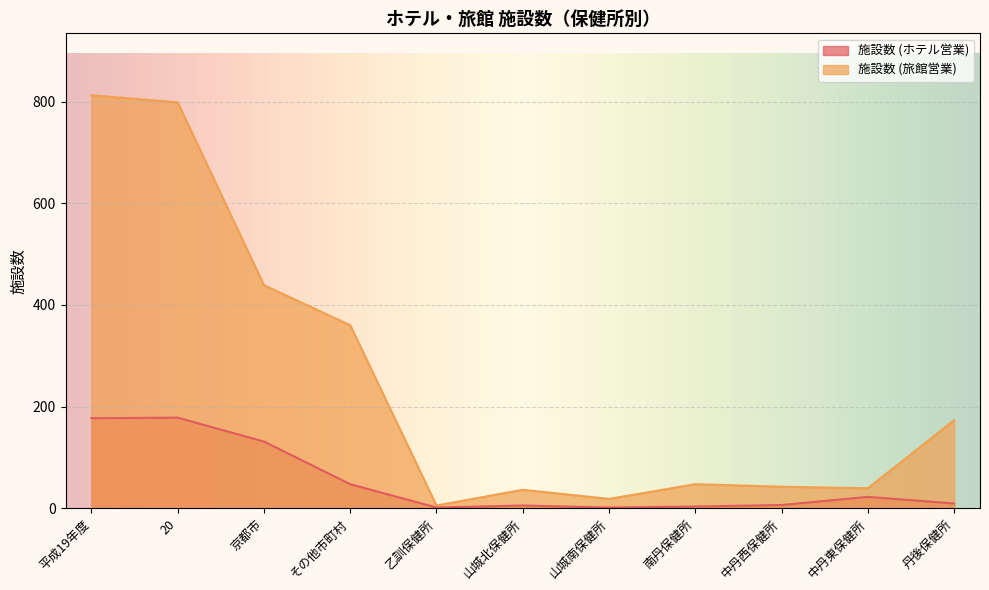

Which category has the lowest value in the 施設数 (ホテル営業) series?

乙訓保健所